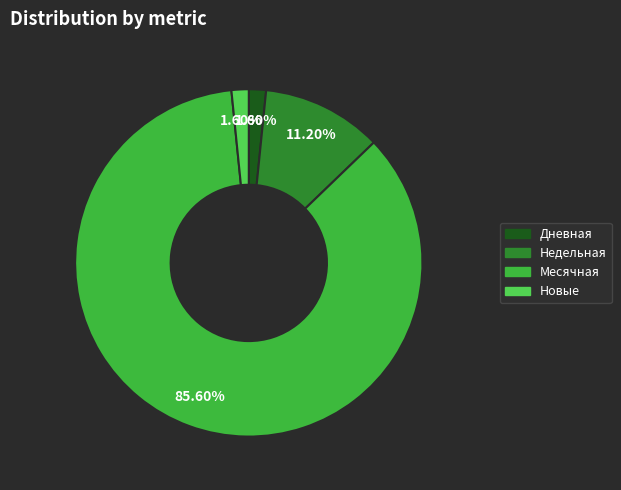

How many segments does this pie chart have?

4